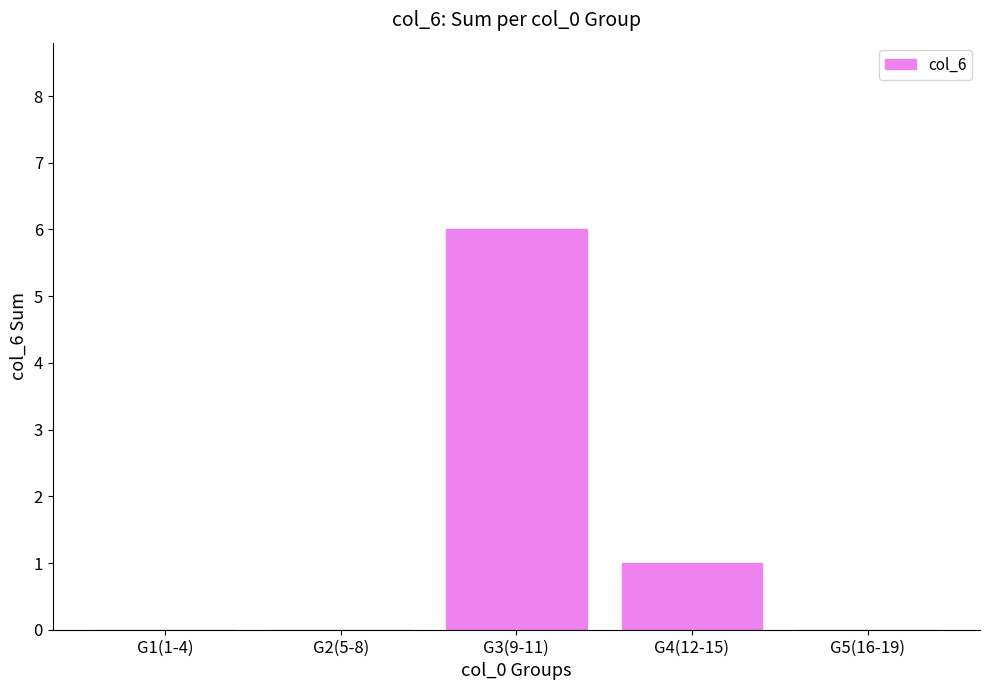

Reading left to right, list all the values displayed in this chart.

0	0	6	1	0